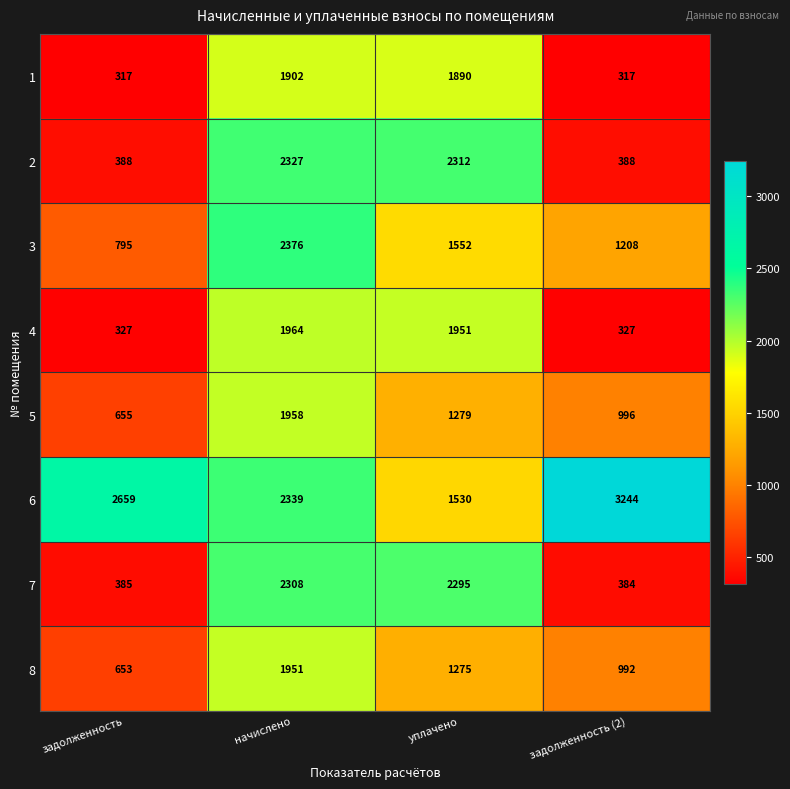

Which category has the highest value across all series?

задолженность (2)